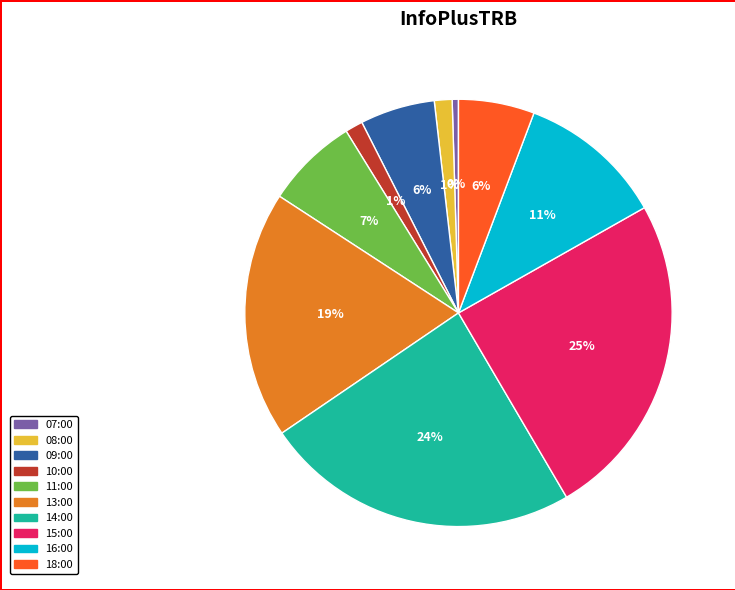

To the nearest percent, what portion does 08:00 represent?

1%